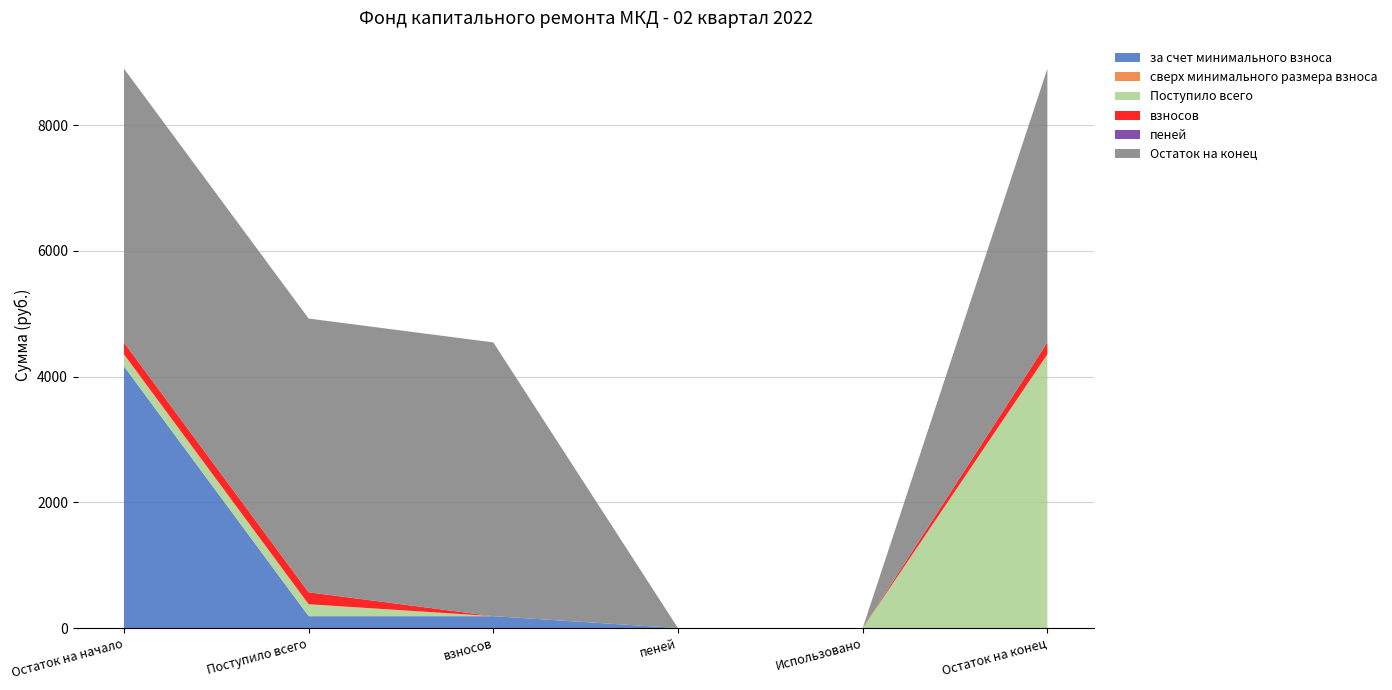

Reading left to right, what are all the values shown in this chart?

за счет минимального взноса: Остаток на начало=4165.0	Поступило всего=189.7	взносов=189.7	пеней=0.0	Использовано=0.0	Остаток на конец=0.0
сверх минимального размера взноса: Остаток на начало=0.0	Поступило всего=0.0	взносов=0.0	пеней=0.0	Использовано=0.0	Остаток на конец=0.0
Поступило всего: Остаток на начало=189.7	Поступило всего=189.7	взносов=0.0	пеней=0.0	Использовано=0.0	Остаток на конец=4354.7
взносов: Остаток на начало=189.7	Поступило всего=189.7	взносов=0.0	пеней=0.0	Использовано=0.0	Остаток на конец=189.7
пеней: Остаток на начало=0.0	Поступило всего=0.0	взносов=0.0	пеней=0.0	Использовано=0.0	Остаток на конец=0.0
Остаток на конец: Остаток на начало=4354.7	Поступило всего=4354.7	взносов=4354.7	пеней=0.0	Использовано=0.0	Остаток на конец=4354.7